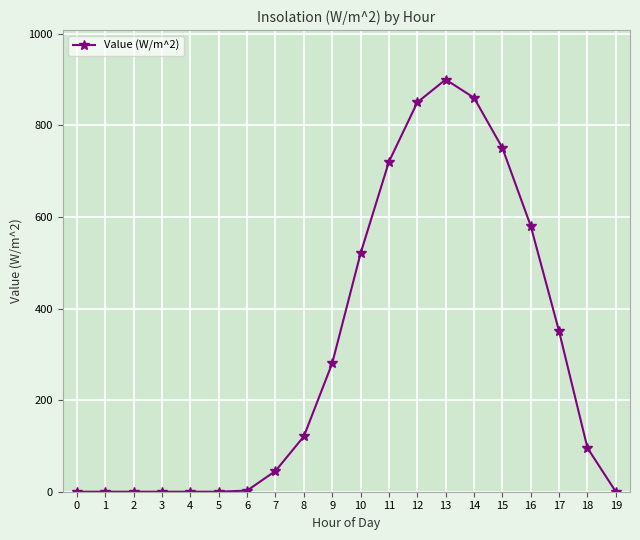

The value at 1 is 0.0. True or false?

True